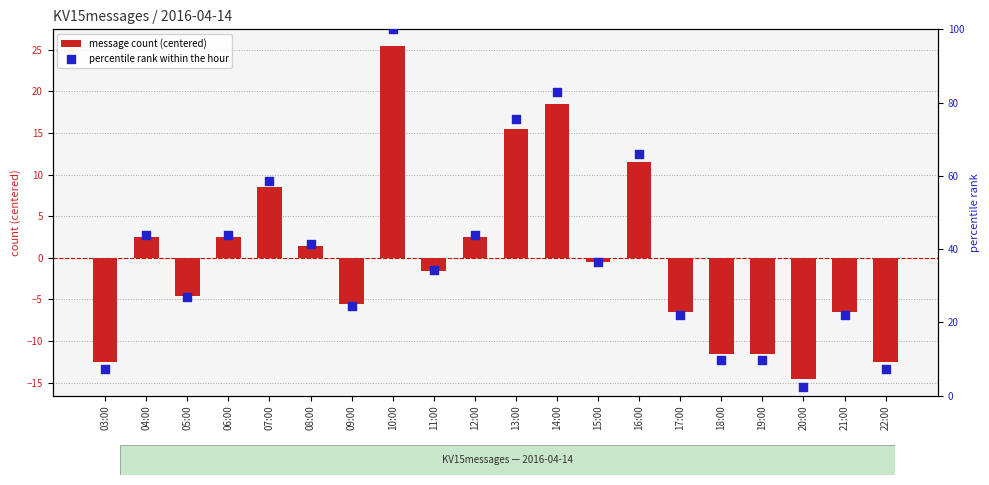

What are all the series names shown in the legend?

message count (centered), percentile rank within the hour